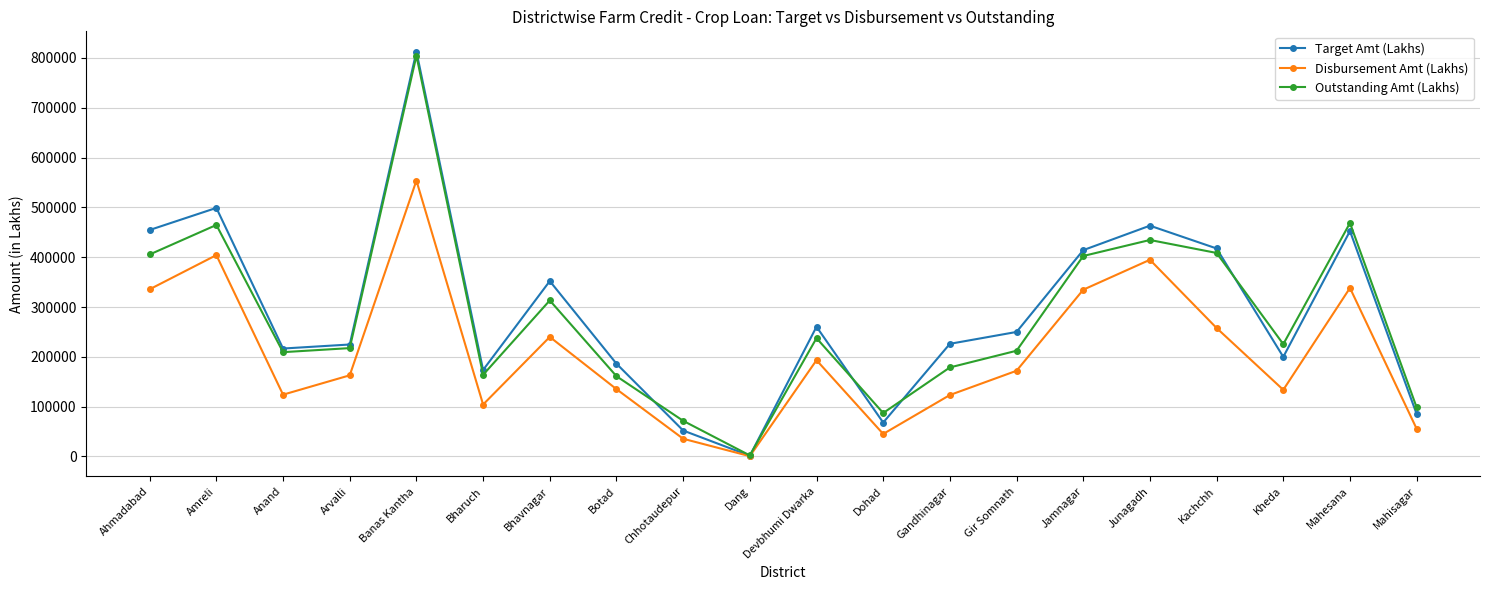

At which label does Target Amt (Lakhs) reach its minimum?

Dang